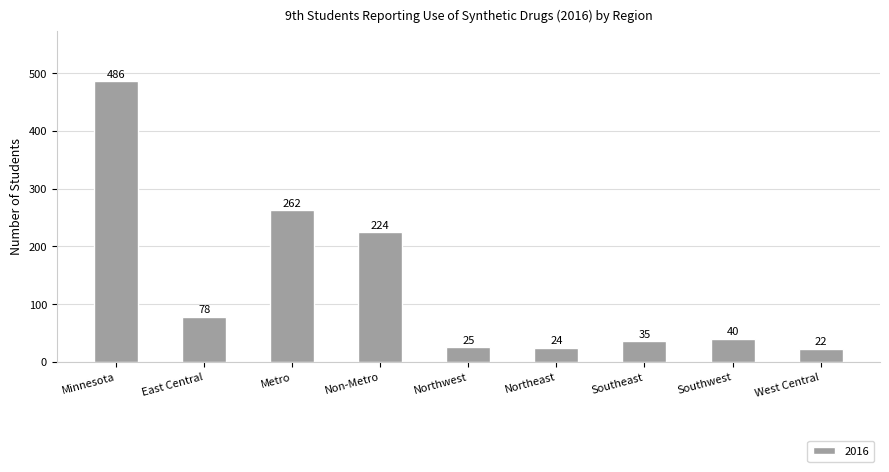

Reading right to left, list all the values displayed in this chart.

West Central=22	Southwest=40	Southeast=35	Northeast=24	Northwest=25	Non-Metro=224	Metro=262	East Central=78	Minnesota=486